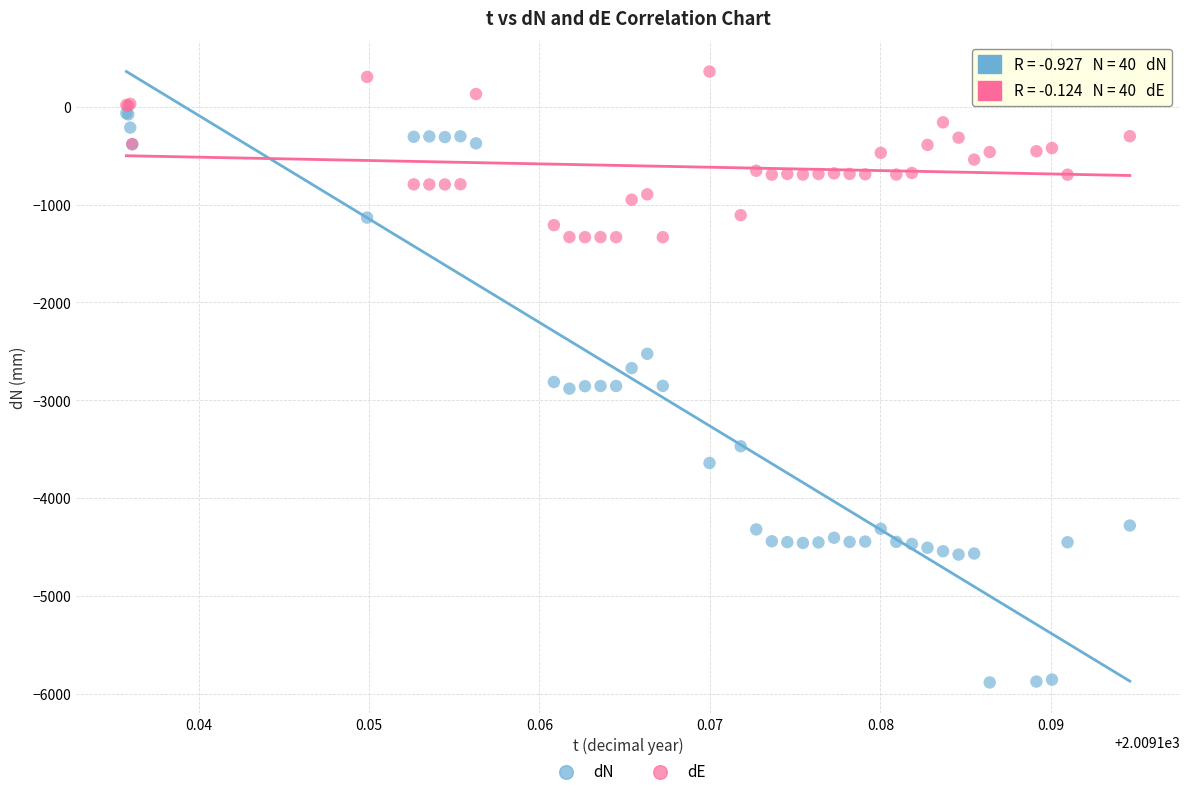

Which series has the largest Y range (max minus min)?

dN